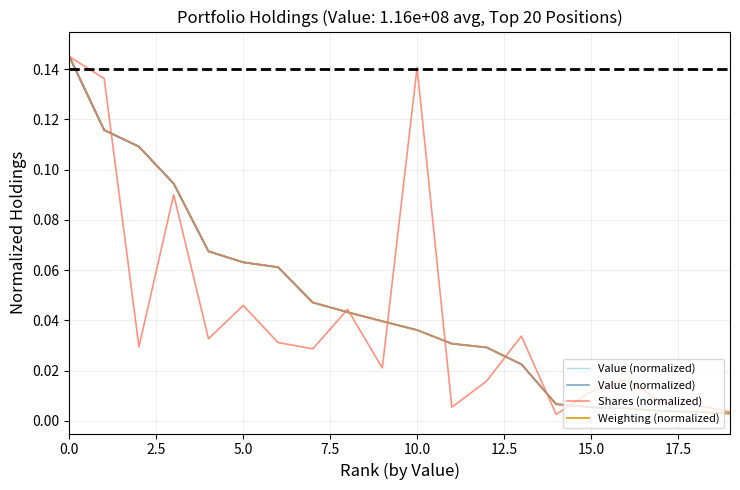

How many times do Shares (normalized) and Weighting (normalized) cross each other?

8